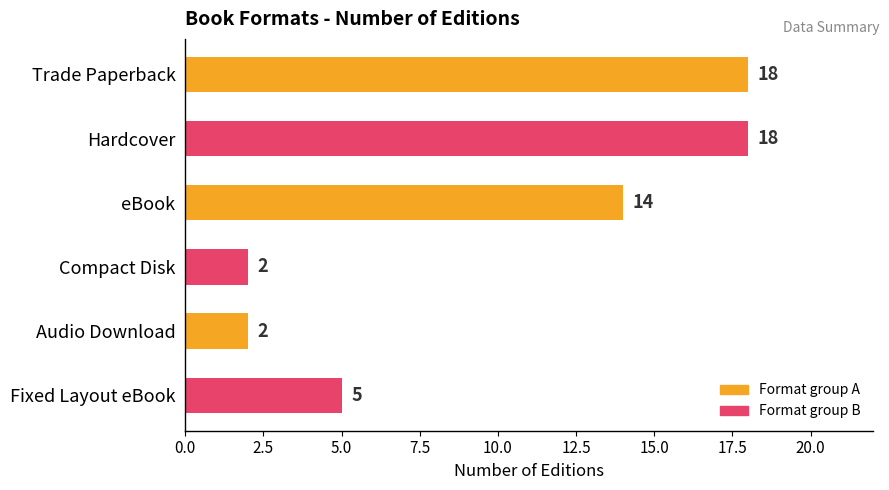

What is the value of the 6th bar from the top?

5